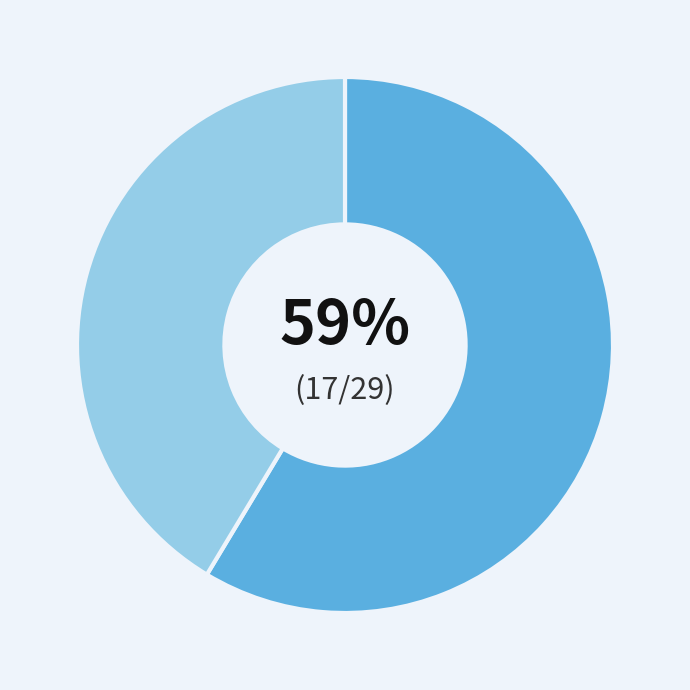

To the nearest percent, what is the average slice percentage?

50%